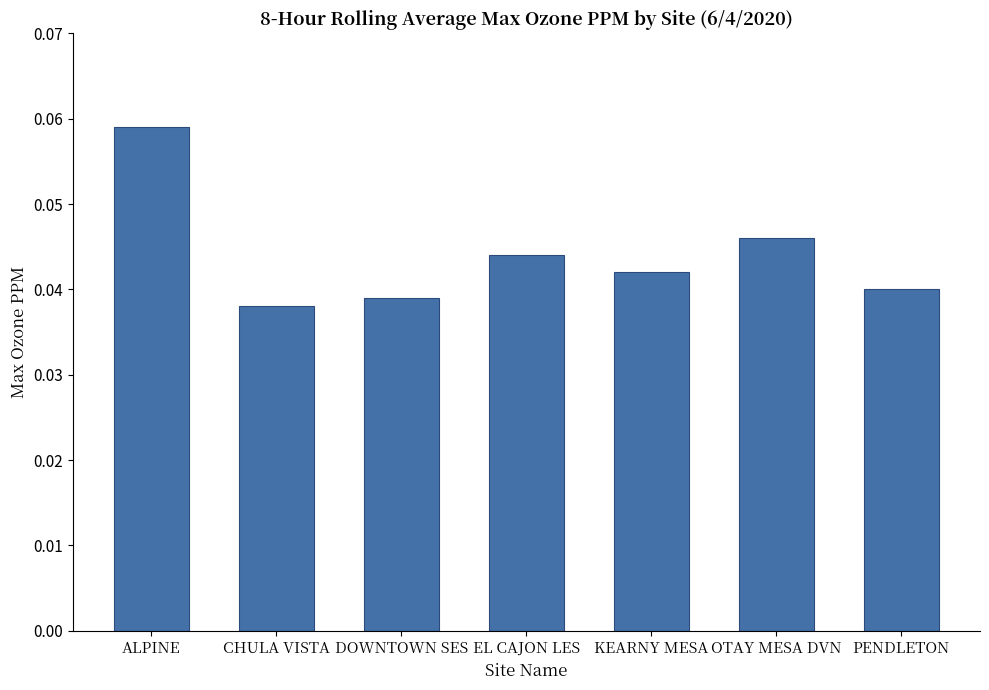

Where is the data nearest to the value 0?

CHULA VISTA